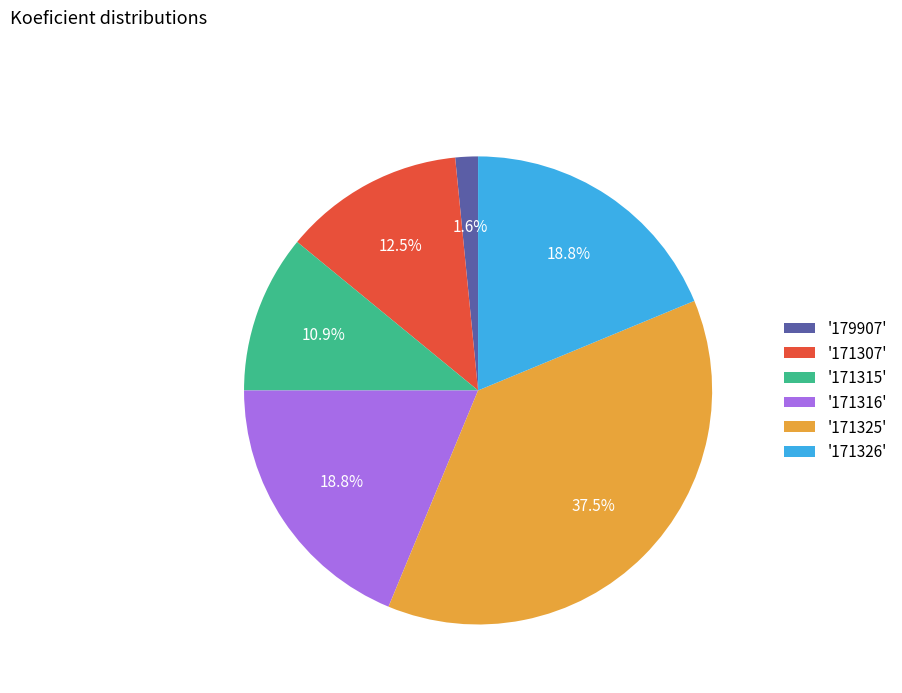

Does '171315' represent more than half of the total?

No